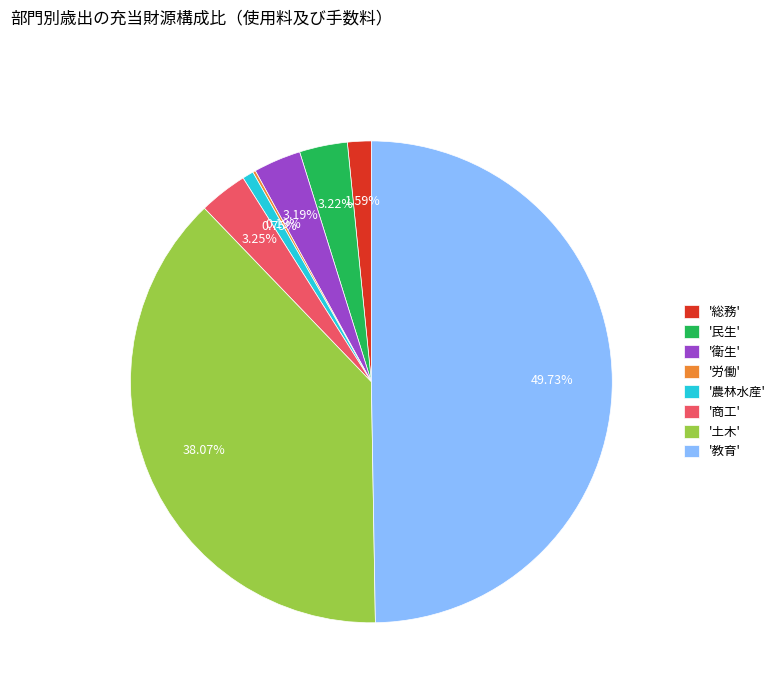

Which has a higher value, '総務' or '土木'?

'土木'